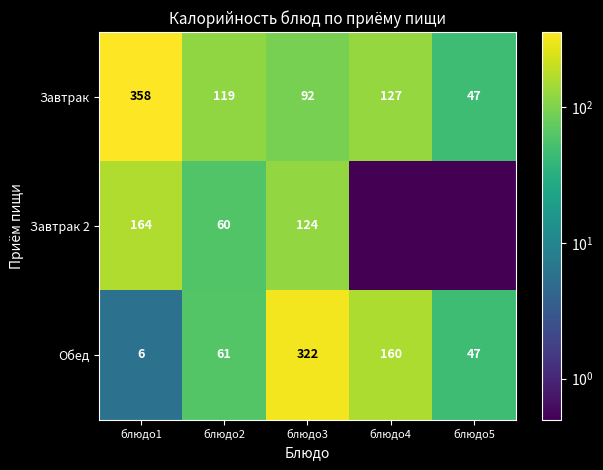

What is the approximate value of Завтрак at блюдо5?

47.0